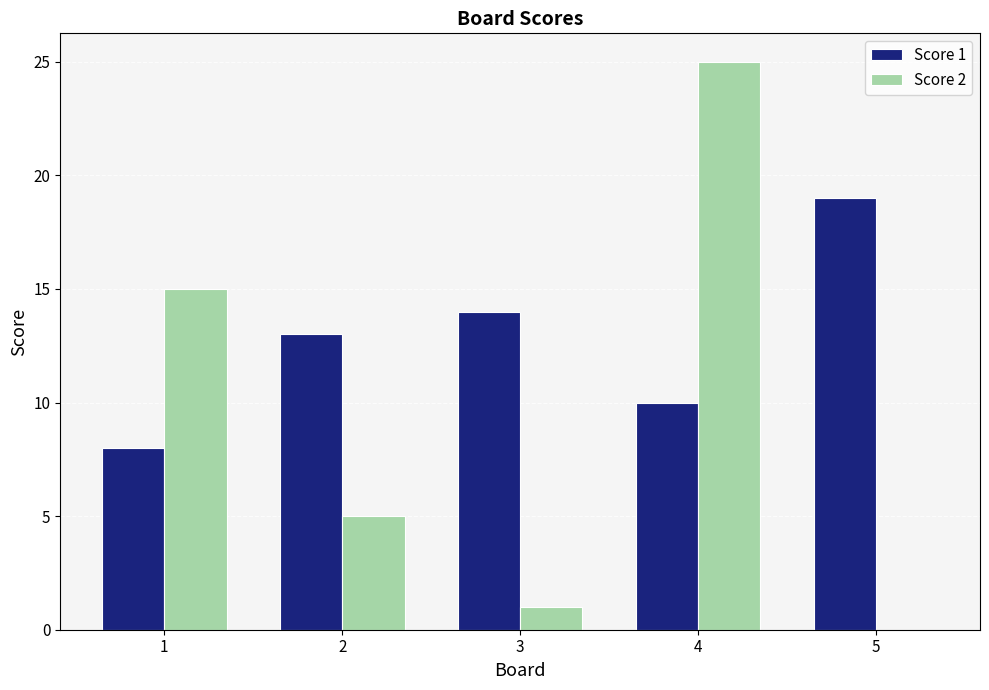

What is the total value across all series at 4?

35